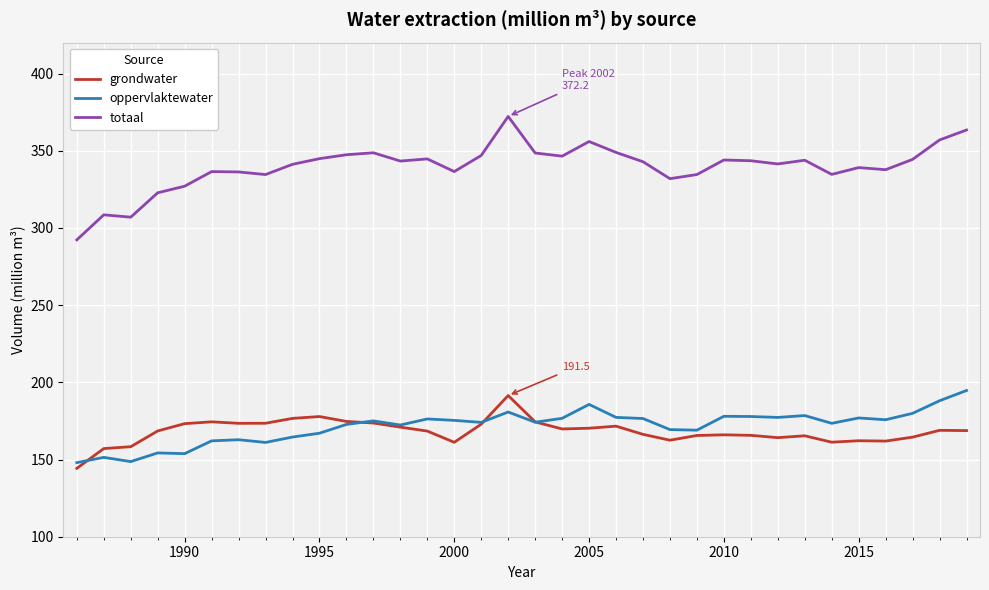

What is the sum of all grondwater values?

5719.6